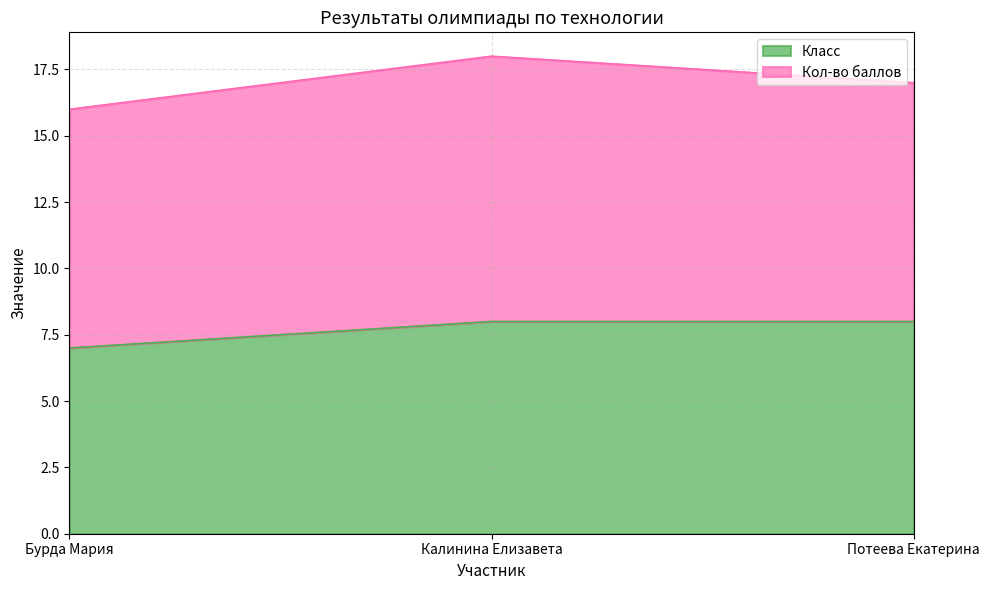

The chart shows a value of 8 at Потеева Екатерина. True or false?

True